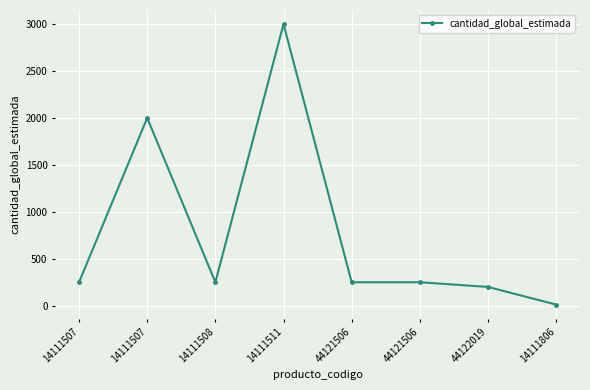

Does the chart display data point markers on the line(s)?

Yes